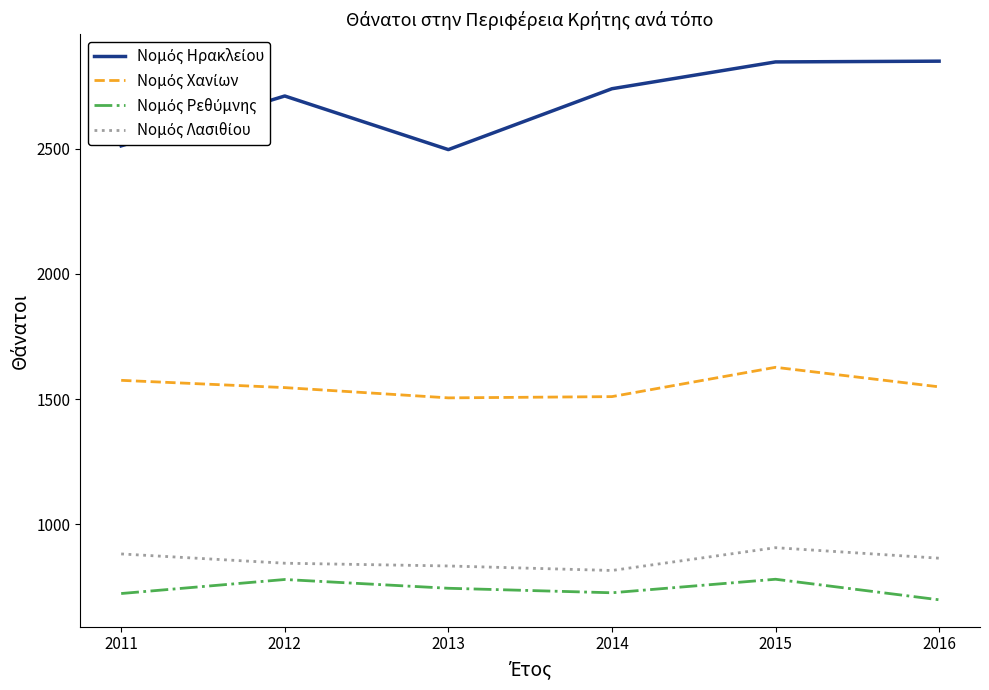

How many lines are shown in the chart?

4